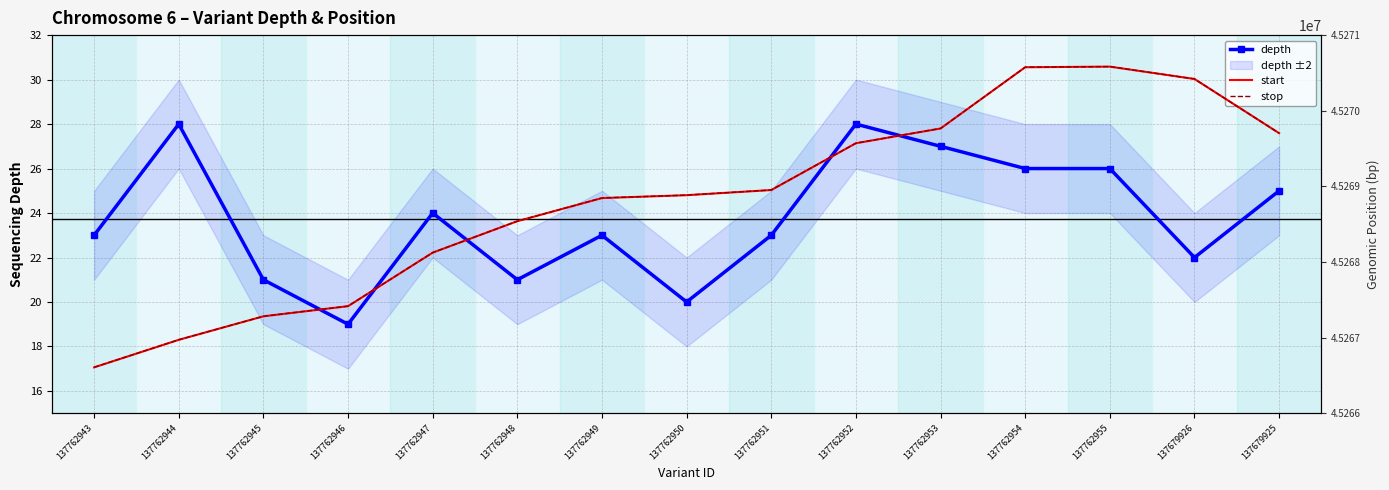

Where does the stop series first go above 45268884?

137762951